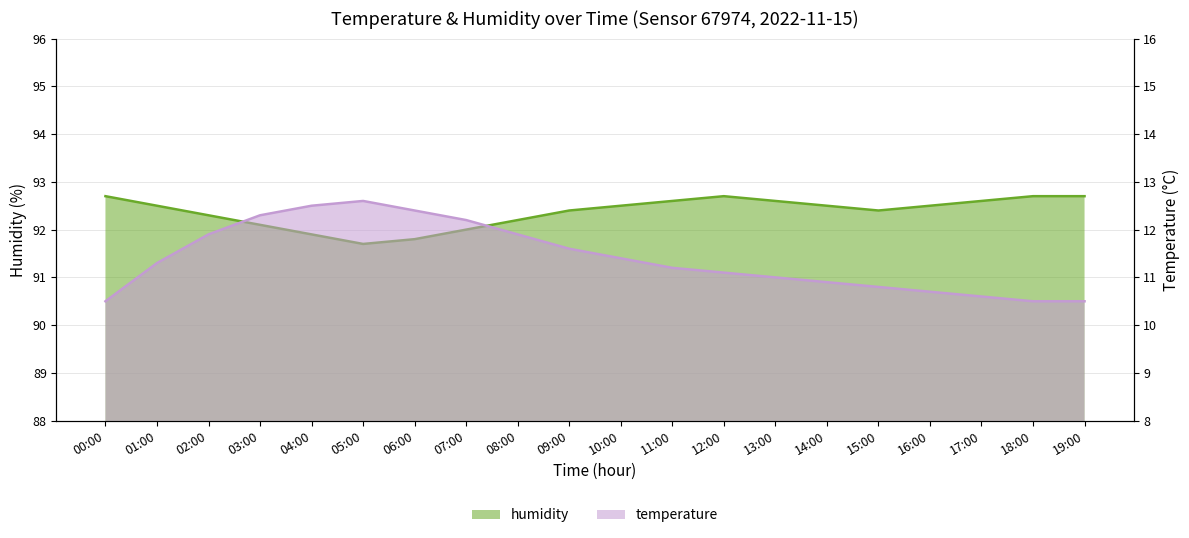

What is the value of the temperature point at the 15th from the left?

10.9